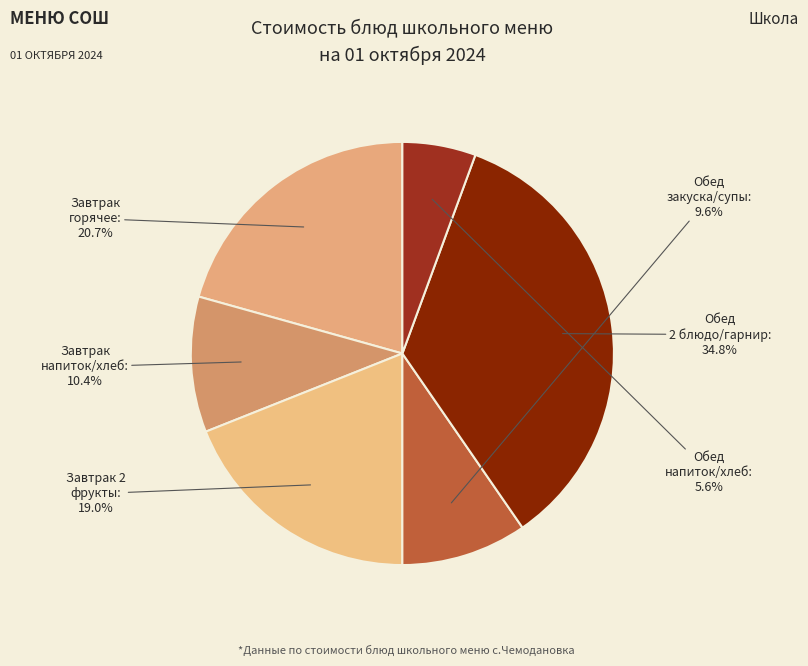

What is the smallest slice in the pie chart?

Обед напиток/хлеб